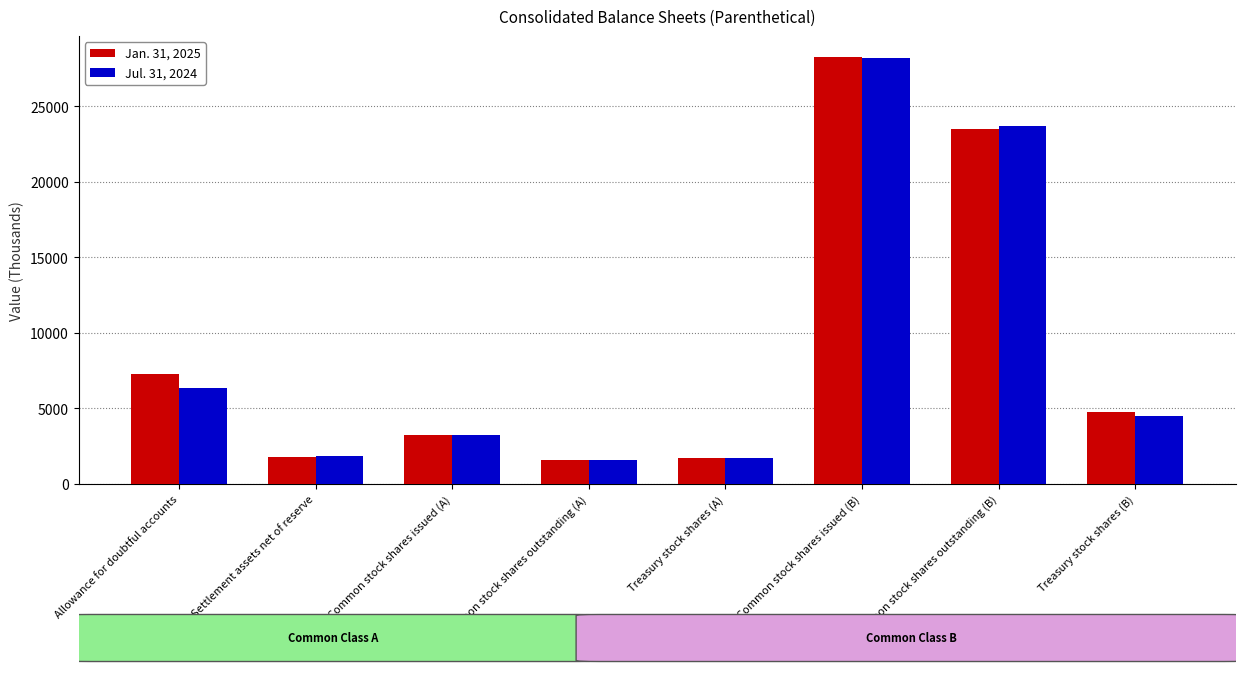

True or false: Jan. 31, 2025 has a value of 4742 at Treasury stock shares (B).

True